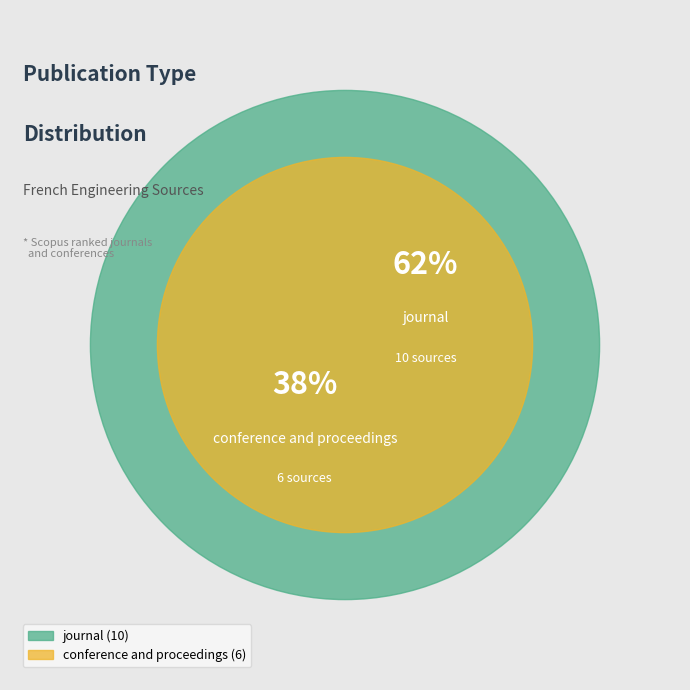

Is the sum of conference and proceedings and journal greater than half?

Yes